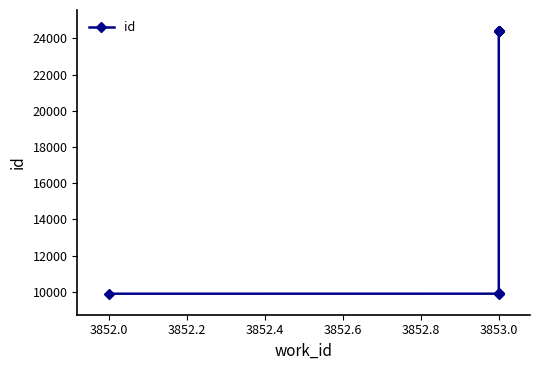

What is the value of the 7th point from the left?

24409